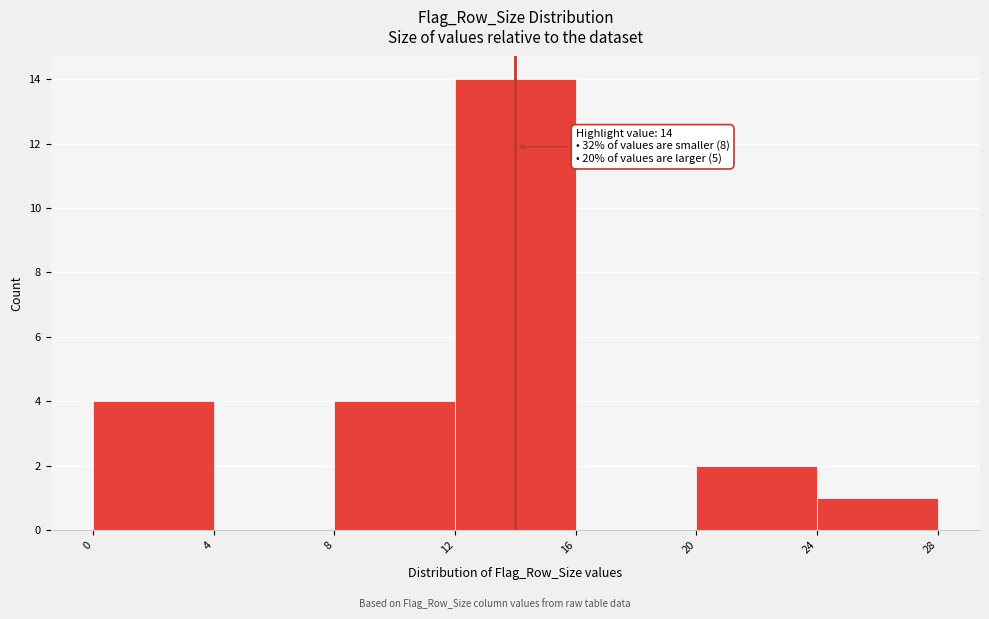

Over which range of the x-axis is the bar tallest?

12 to 16